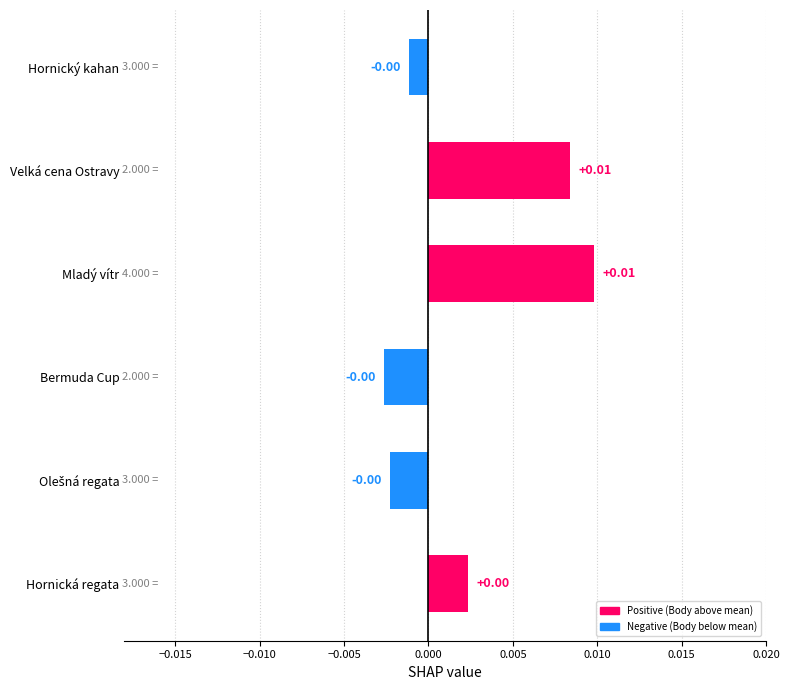

Between Hornický kahan and Mladý vítr, which is larger?

Mladý vítr